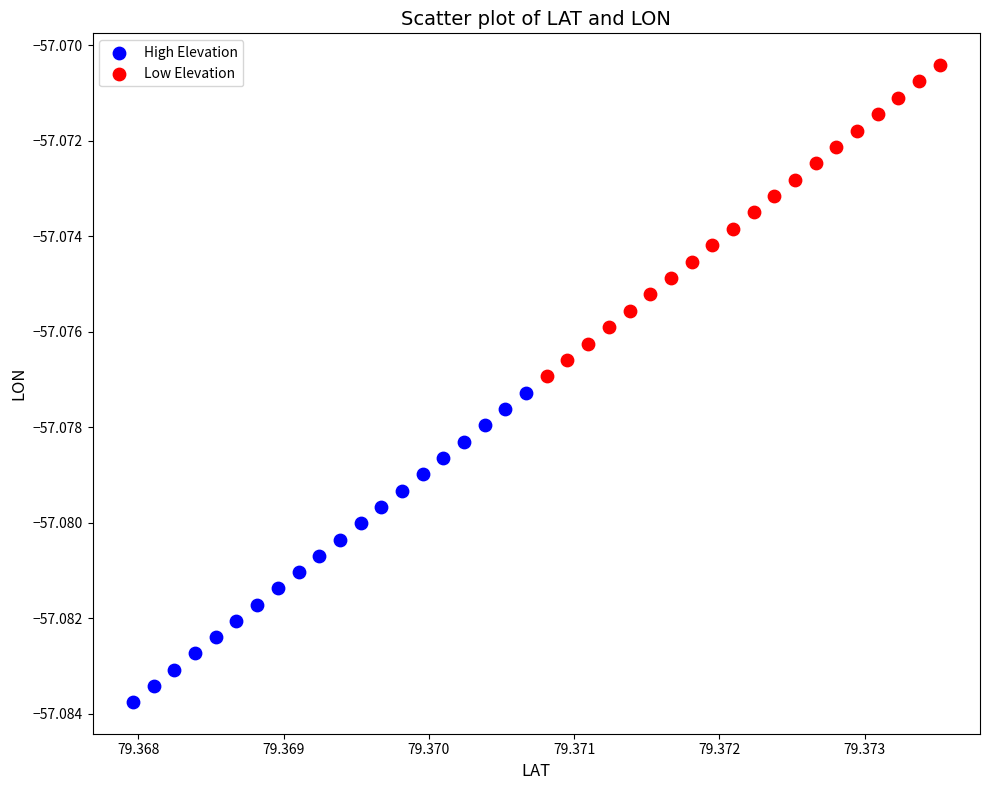

Which series contains the highest Y value?

Low Elevation